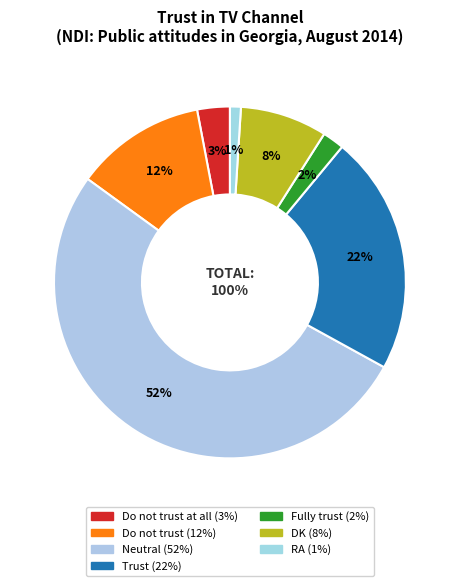

To the nearest percent, what is the difference between the largest and smallest slice percentages?

51%